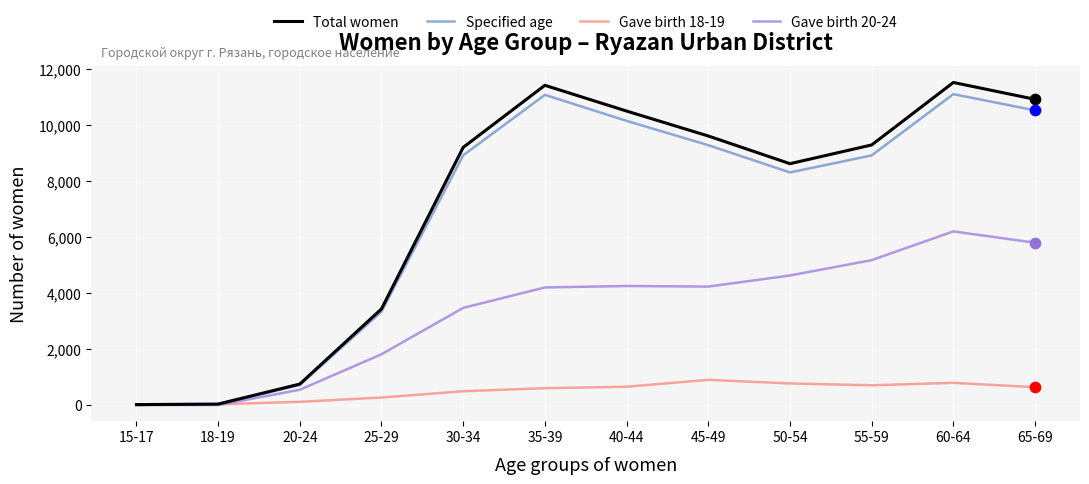

Between 20-24 and 35-39, which series saw the biggest shift?

Total women